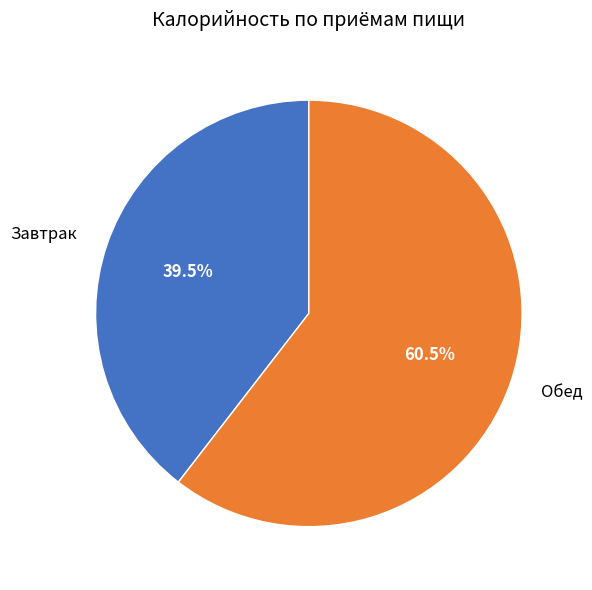

How many segments does this pie chart have?

2